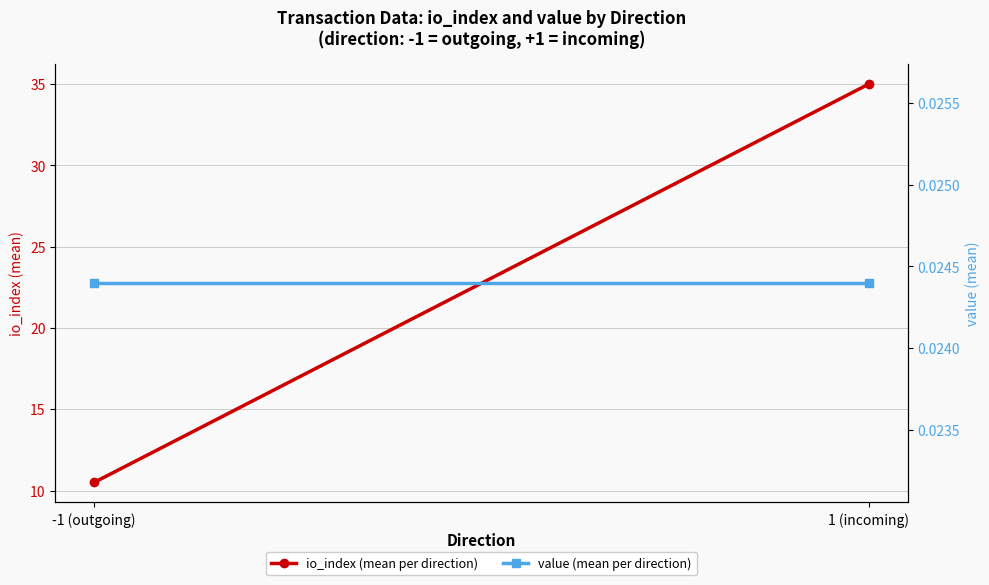

What is the value of the io_index (mean per direction) point at the 1st from the left?

10.5